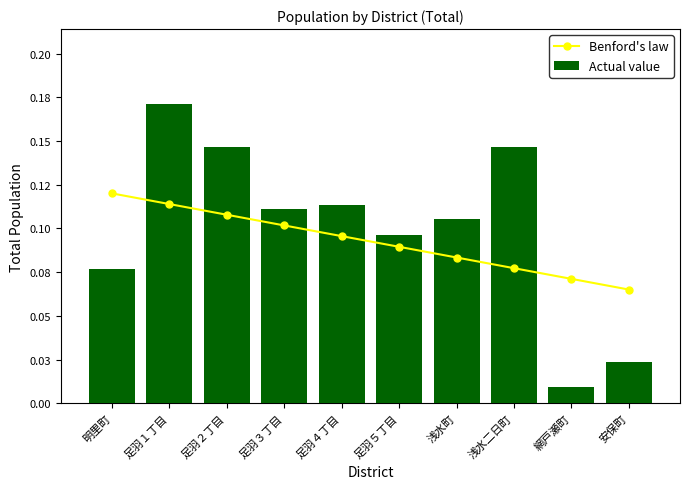

What is the average value of the Actual value series?

0.1